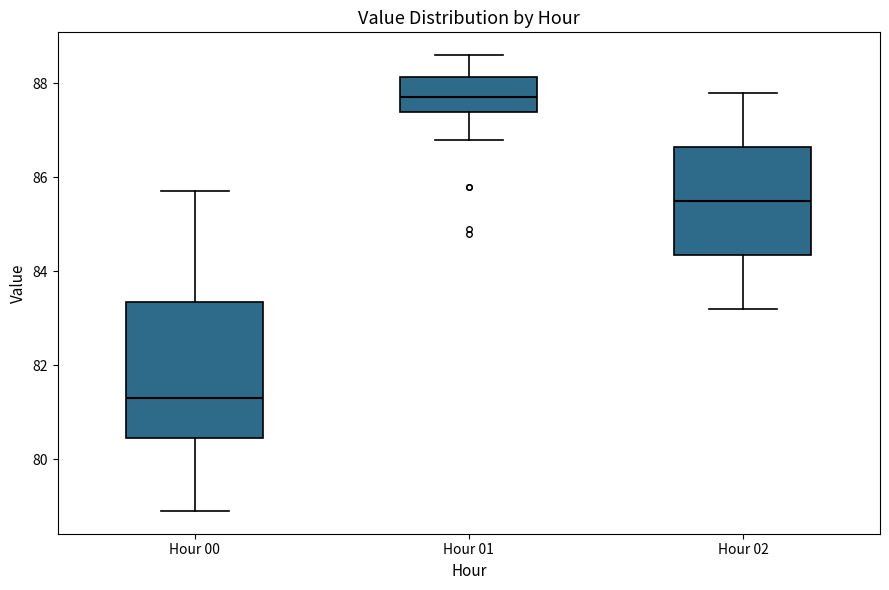

Where does the upper whisker of the box for Hour 02 end on the y-axis? The values are not printed on the chart, so give them approximately, as read against the axis.

87.8